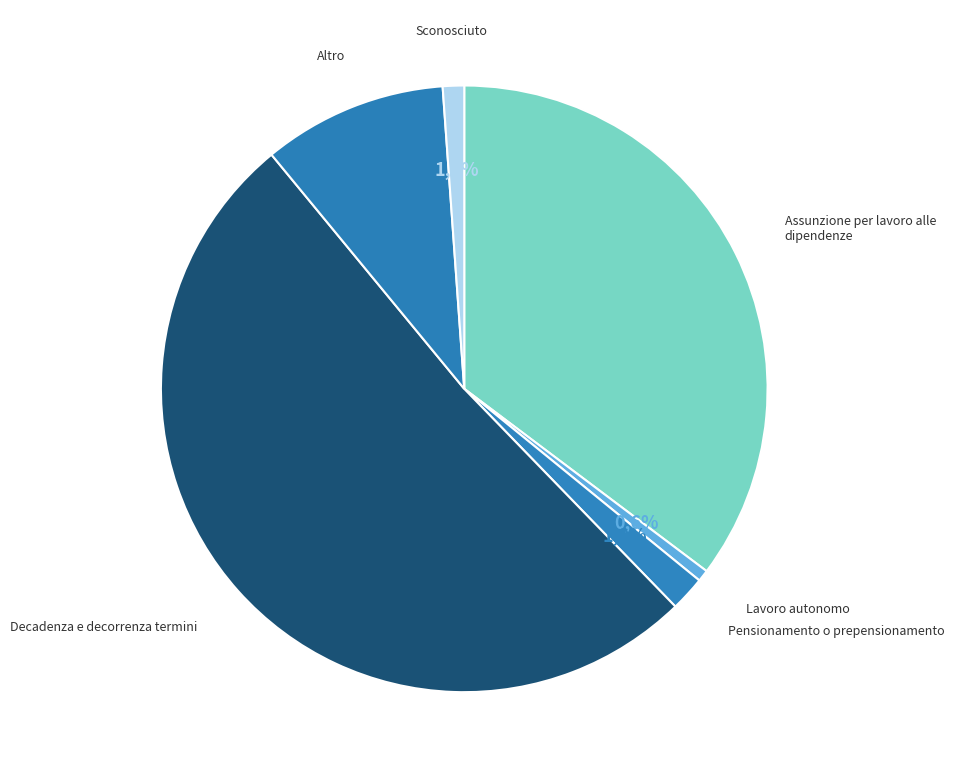

The Altro slice represents 18% of the pie. True or false?

False